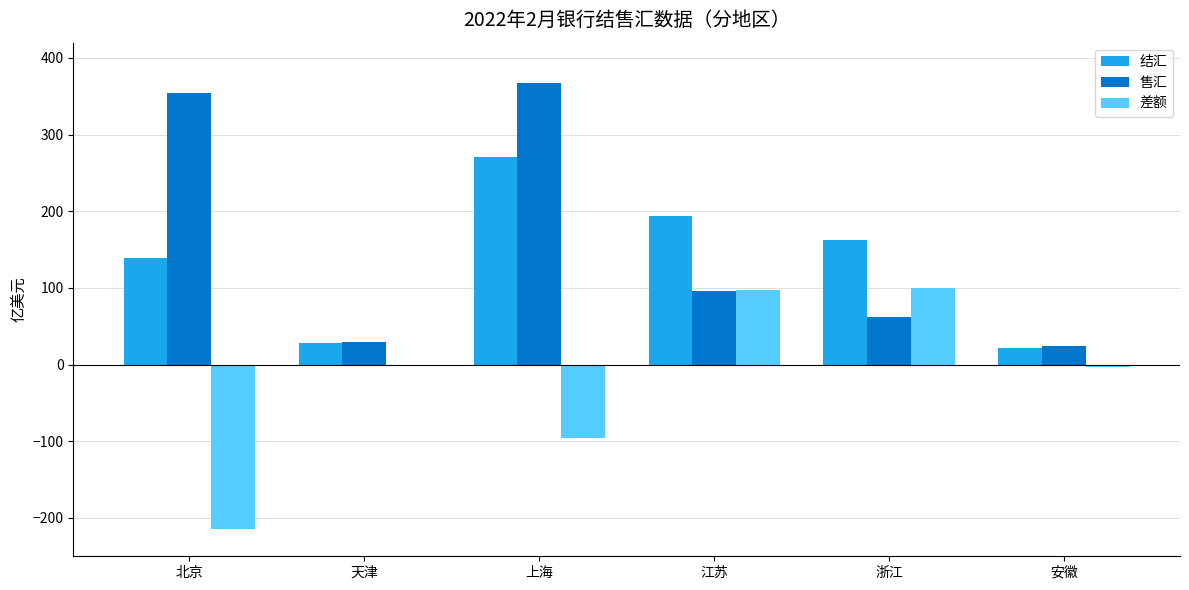

Between 上海 and 浙江, which series saw the biggest shift?

售汇